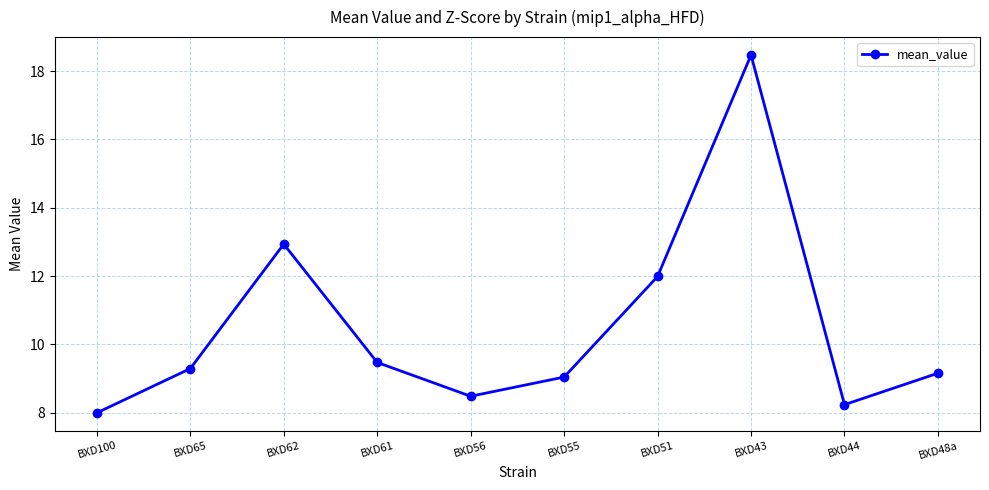

Between BXD62 and BXD56, which is larger?

BXD62